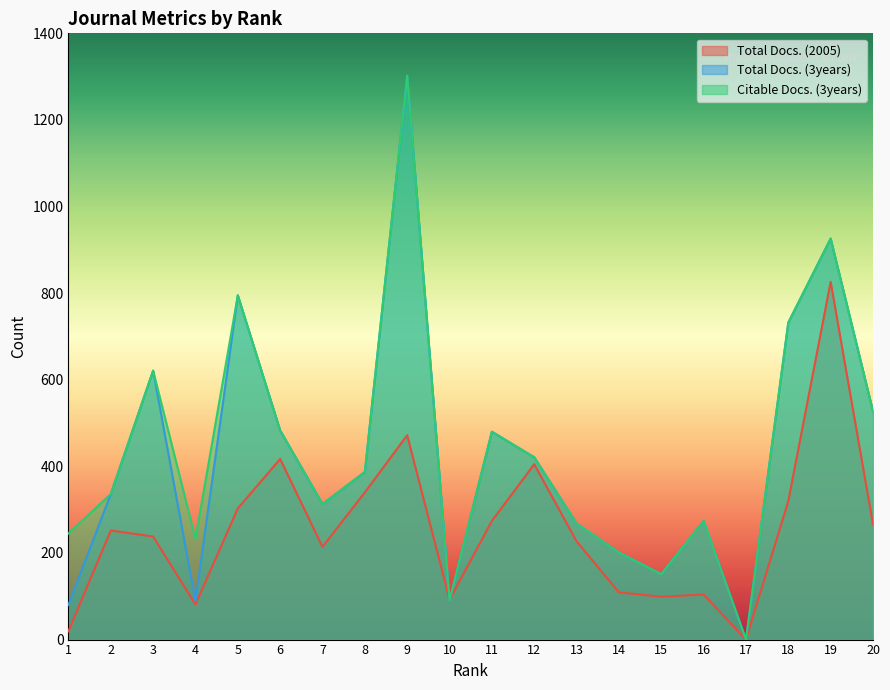

True or false: Total Docs. (3years) and Citable Docs. (3years) cross at least once.

False